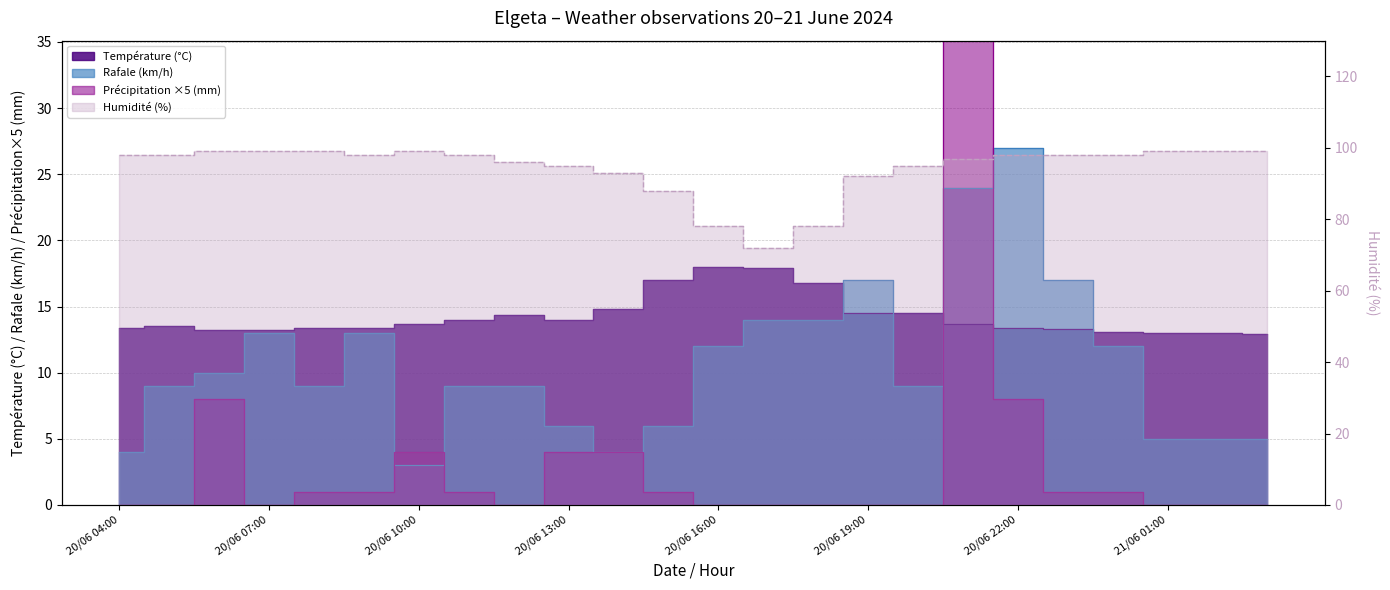

At which label does Température (°C) first exceed 13?

20/06 04:00